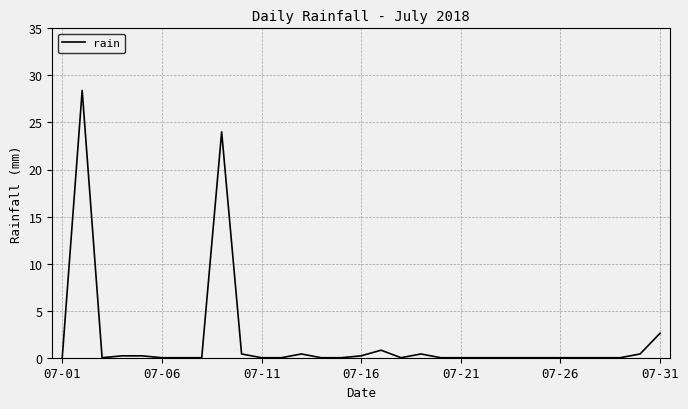

What is the difference between the maximum and minimum values?

28.4